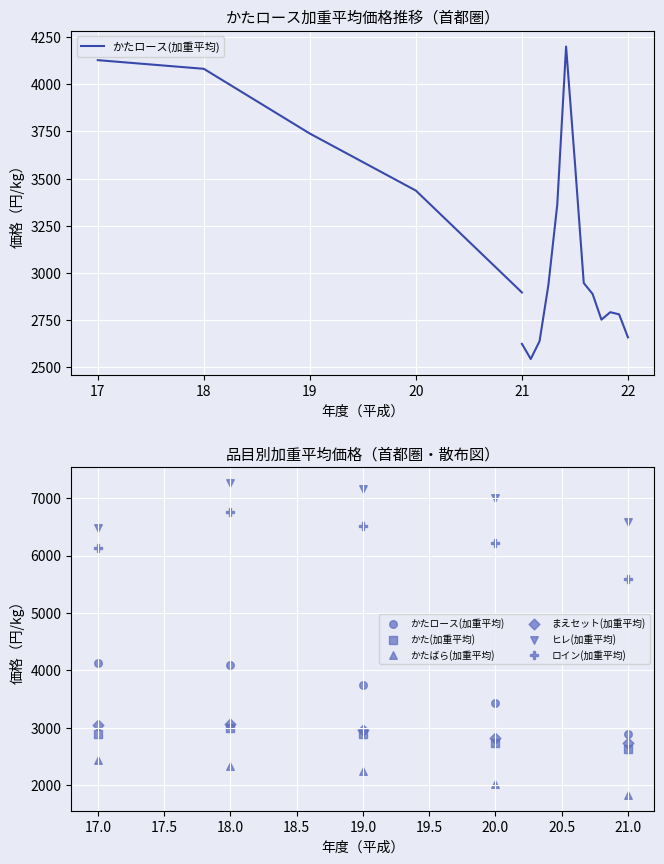

At how many categories does at least one series exceed 2803?

5